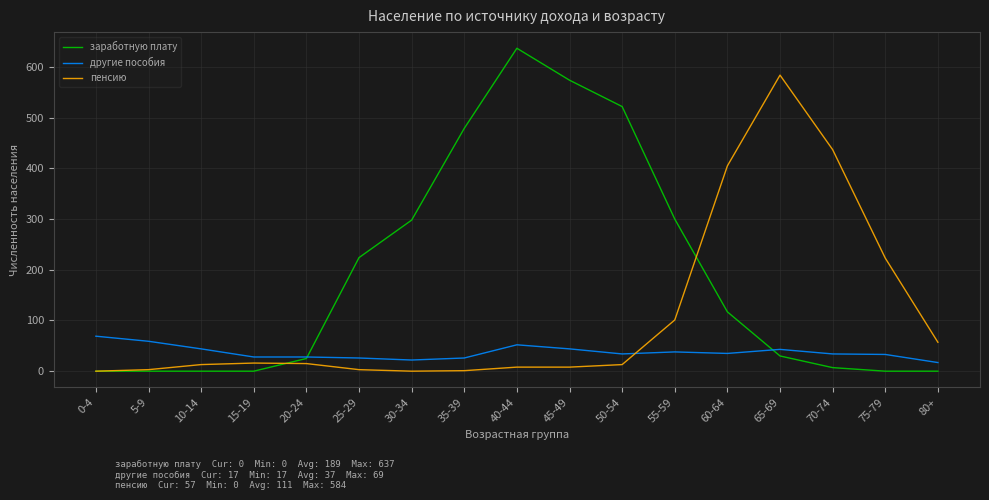

List the series in order of their overall mean, lowest first.

другие пособия, пенсию, заработную плату